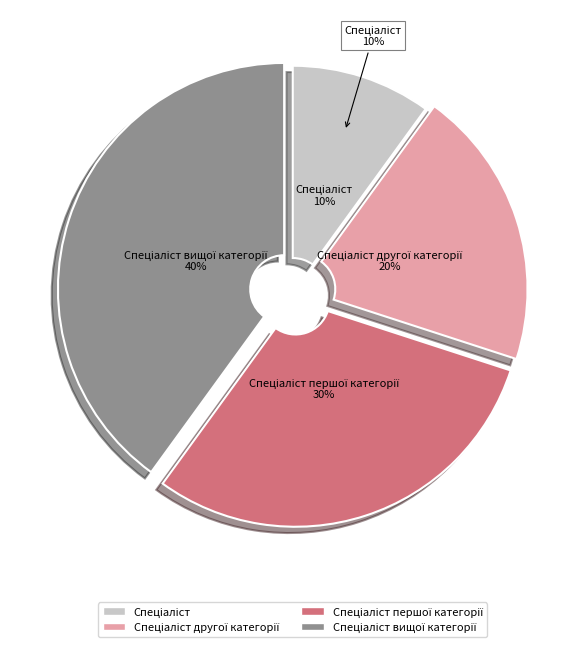

Between Спеціаліст першої категорії and Спеціаліст вищої категорії, which is larger?

Спеціаліст вищої категорії